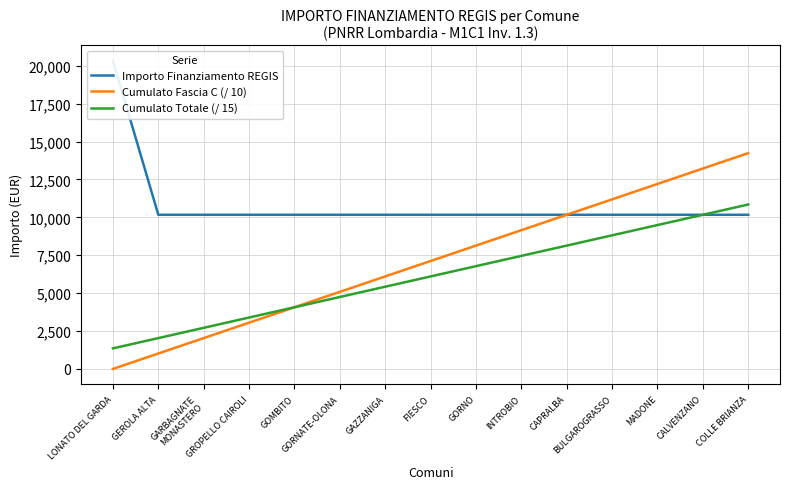

What is the difference between the highest and lowest values at MADONE?

2712.5